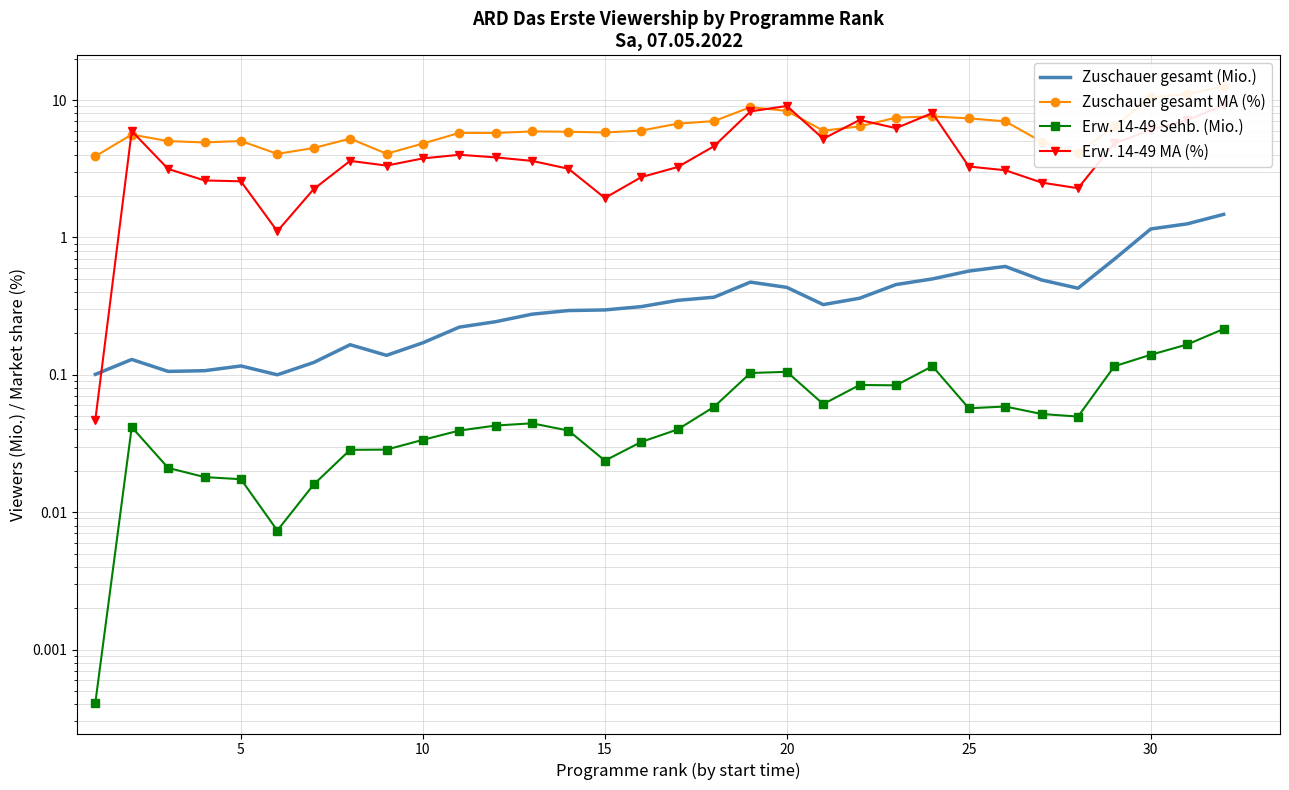

What is the value of the Zuschauer gesamt (Mio.) point at the 21st from the left?

0.1